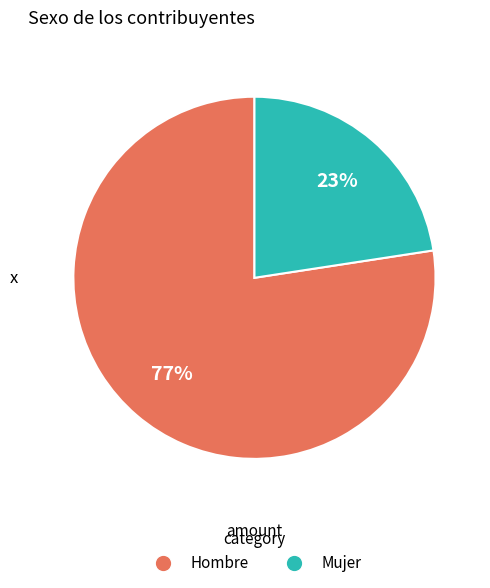

To the nearest percent, what is the average slice percentage?

50%